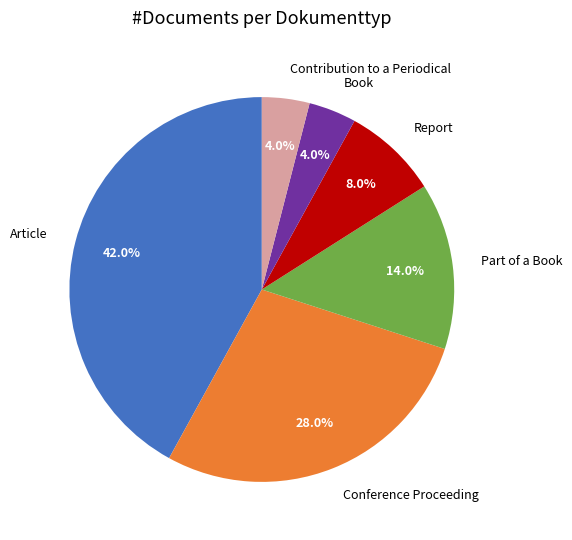

To the nearest percent, what is the combined percentage of Contribution to a Periodical and Report?

12%